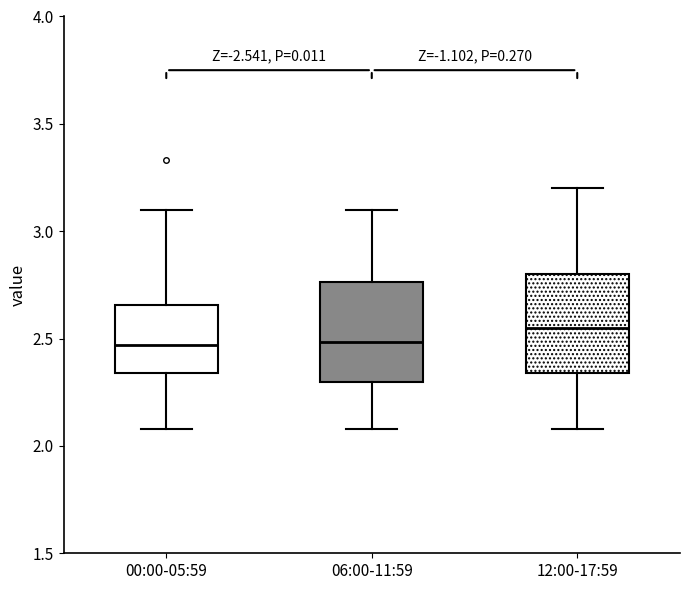

Reading left to right, transcribe this box plot: for each box, give where its median line is, the range the box spans, and where its two whiskers end, as read against the y-axis. The values are not printed on the chart, so give them approximately, as read against the axis.

00:00-05:59: median 2.45, box 2.35 to 2.65, whiskers 2.10 to 3.10
06:00-11:59: median 2.50, box 2.30 to 2.75, whiskers 2.10 to 3.10
12:00-17:59: median 2.55, box 2.35 to 2.80, whiskers 2.10 to 3.20